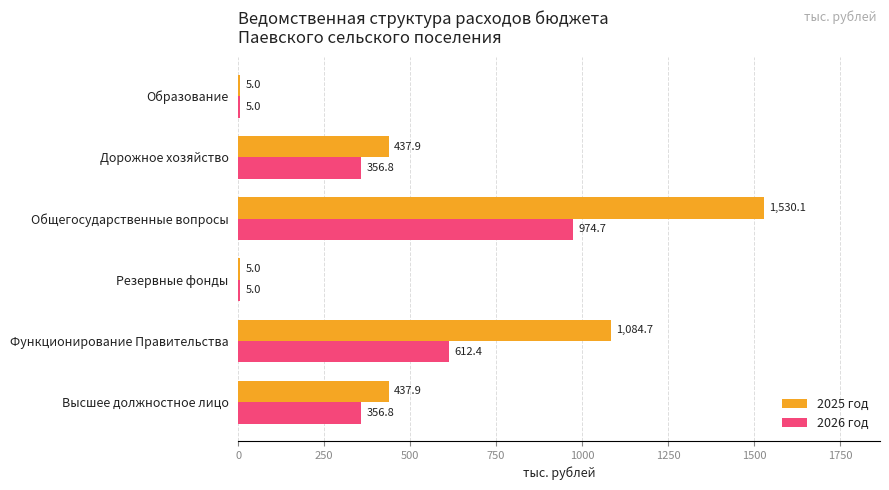

What are all the series names shown in the legend?

2025 год, 2026 год